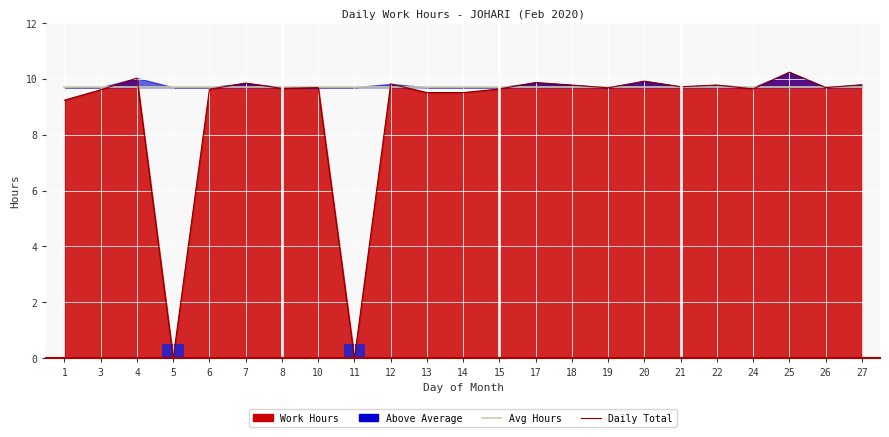

Does the chart contain any negative values?

No